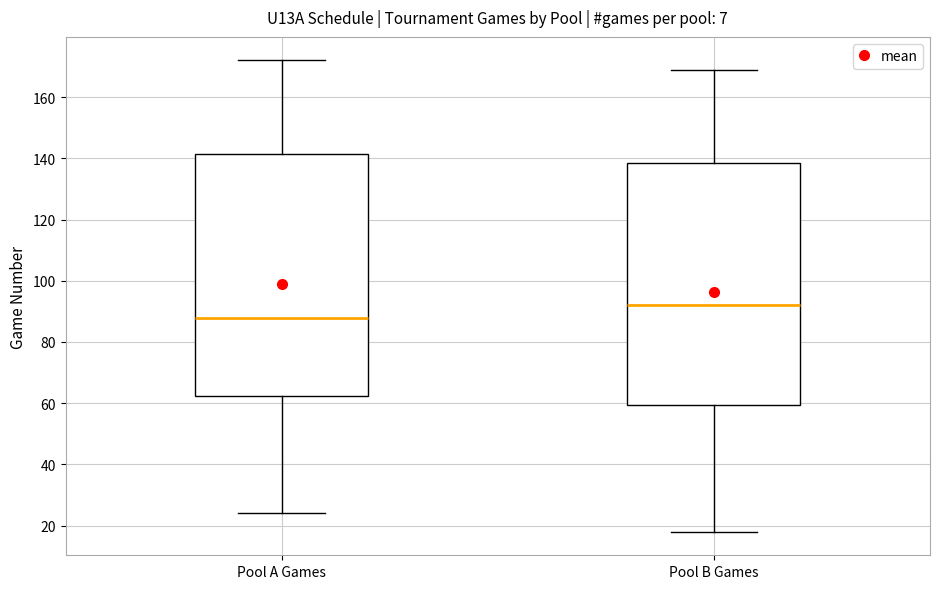

Reading left to right, read every box against the y-axis: the position of its median line, the range the box covers, and the ends of its whiskers. The values are not printed on the chart, so give them approximately, as read against the axis.

Pool A Games: median 88, box 62 to 142, whiskers 24 to 172
Pool B Games: median 92, box 60 to 138, whiskers 18 to 170